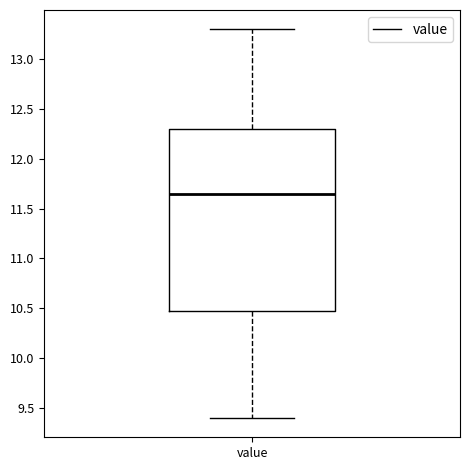

Read this box plot against the y-axis: the position of the median line, the range covered by the box, and the ends of both whiskers. The values are not printed on the chart, so give them approximately, as read against the axis.

median 11.65, box 10.50 to 12.30, whiskers 9.40 to 13.30